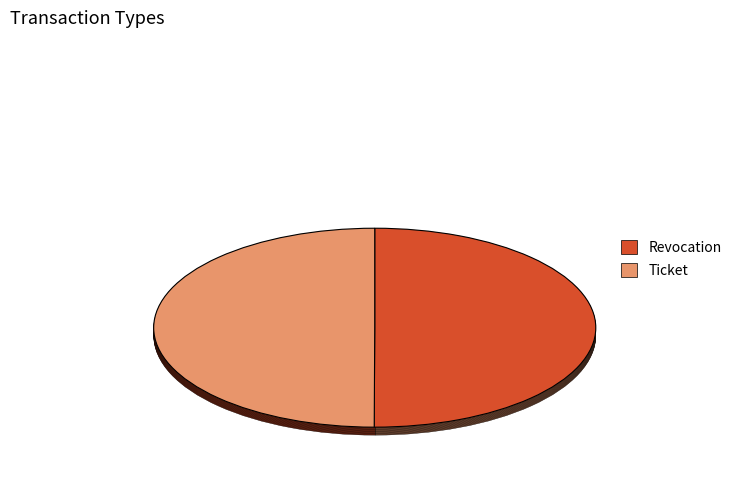

Approximately how many times larger is the value at Revocation compared to Ticket?

1.0